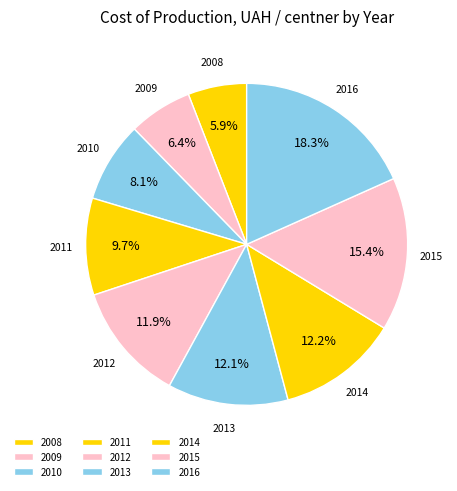

Which category has the biggest portion of the pie?

2016